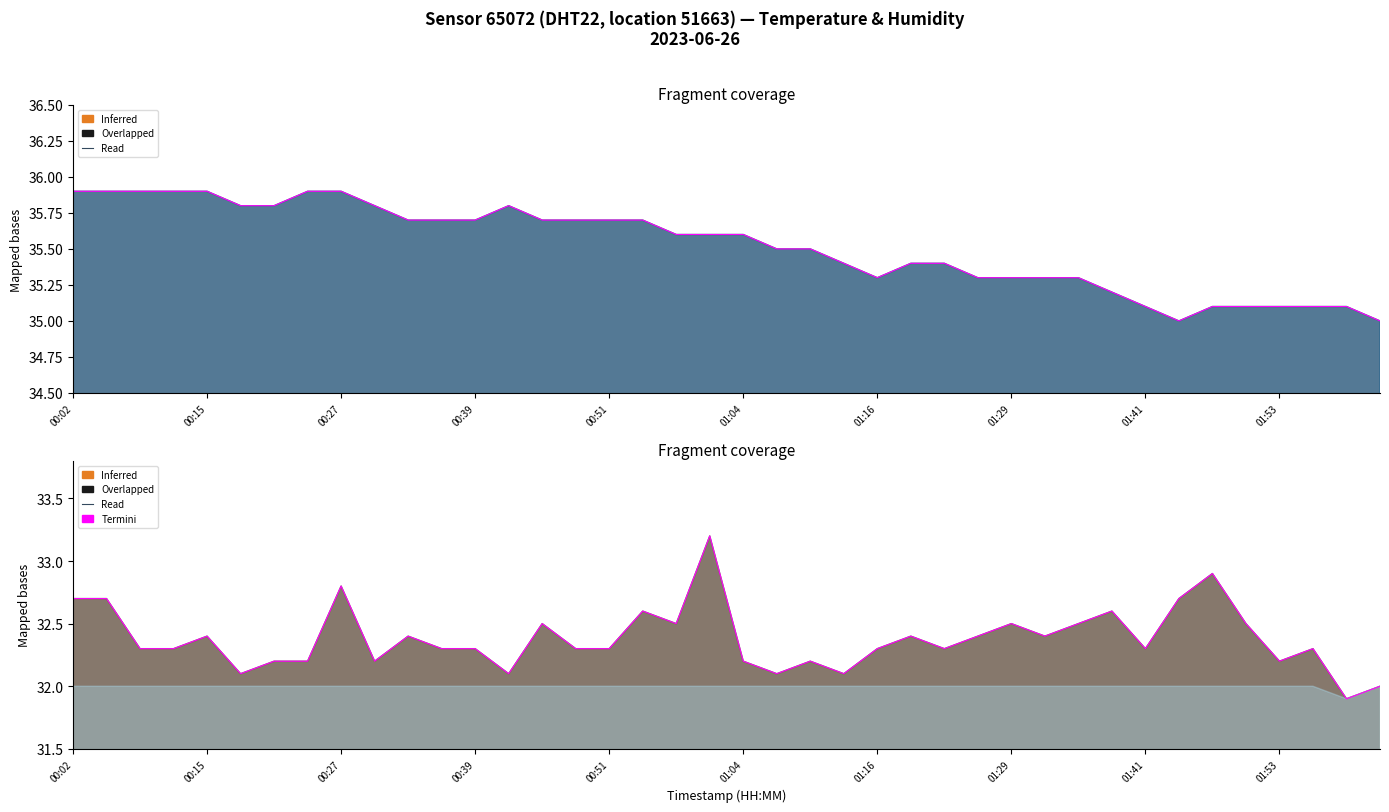

Reading left to right, list all the values displayed in this chart.

temperature termini: 35.9	35.9	35.9	35.9	35.9	35.8	35.8	35.9	35.9	35.8	35.7	35.7	35.7	35.8	35.7	35.7	35.7	35.7	35.6	35.6	35.6	35.5	35.5	35.4	35.3	35.4	35.4	35.3	35.3	35.3	35.3	35.2	35.1	35.0	35.1	35.1	35.1	35.1	35.1	35.0
humidity termini: 32.7	32.7	32.3	32.3	32.4	32.1	32.2	32.2	32.8	32.2	32.4	32.3	32.3	32.1	32.5	32.3	32.3	32.6	32.5	33.2	32.2	32.1	32.2	32.1	32.3	32.4	32.3	32.4	32.5	32.4	32.5	32.6	32.3	32.7	32.9	32.5	32.2	32.3	31.9	32.0